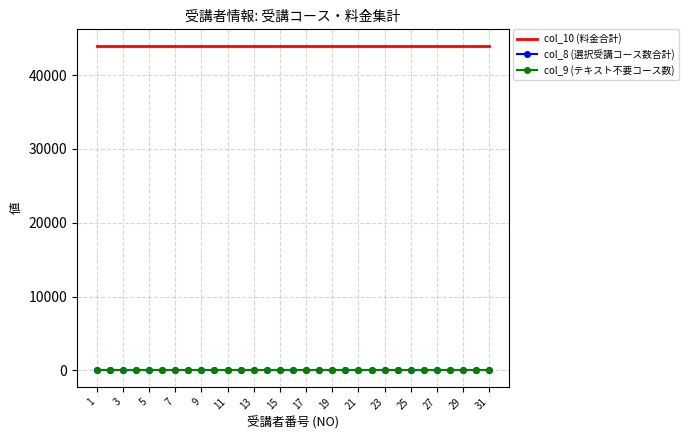

What are all the series names shown in the legend?

col_10 (料金合計), col_8 (選択受講コース数合計), col_9 (テキスト不要コース数)